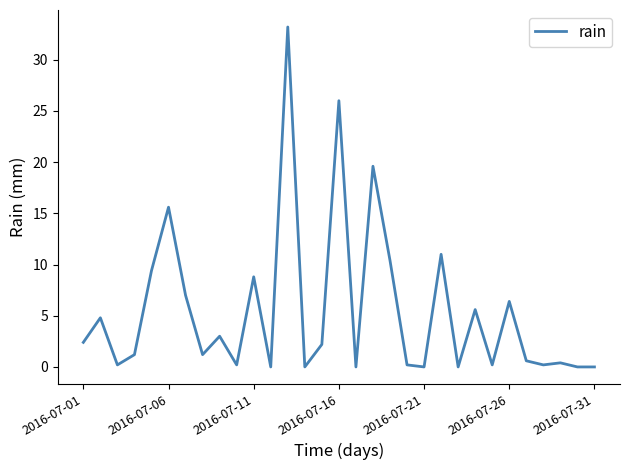

What is the greatest value displayed?

33.2